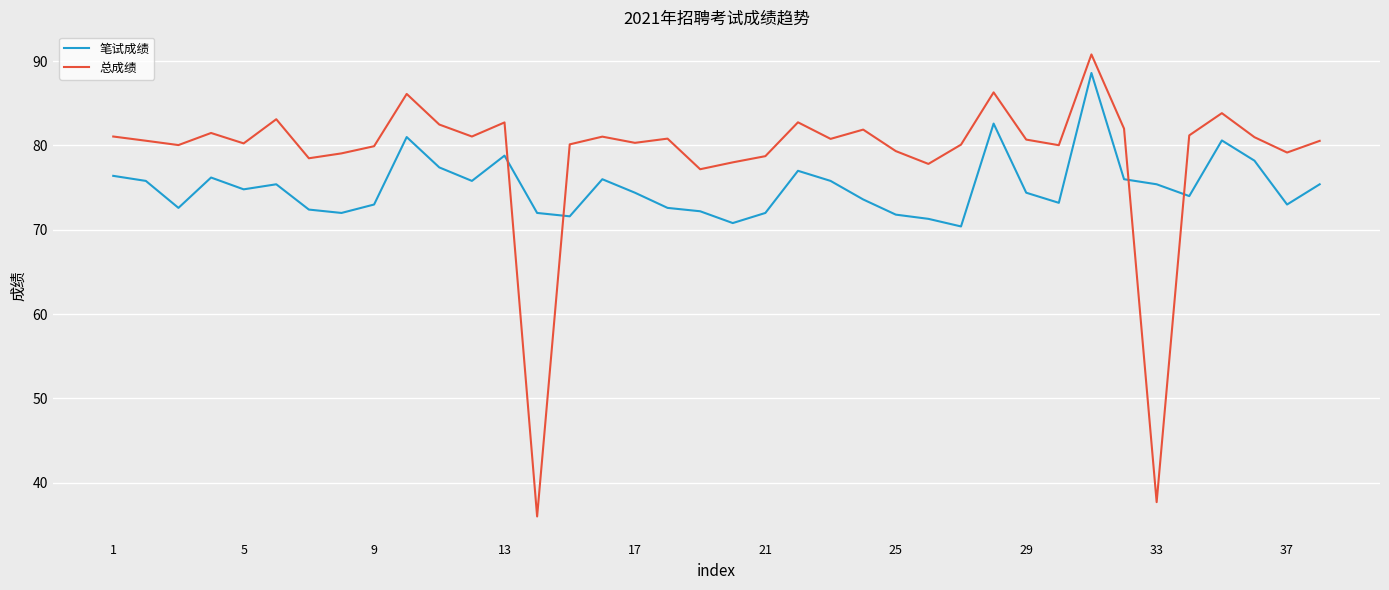

Which series has the largest total across all categories?

总成绩